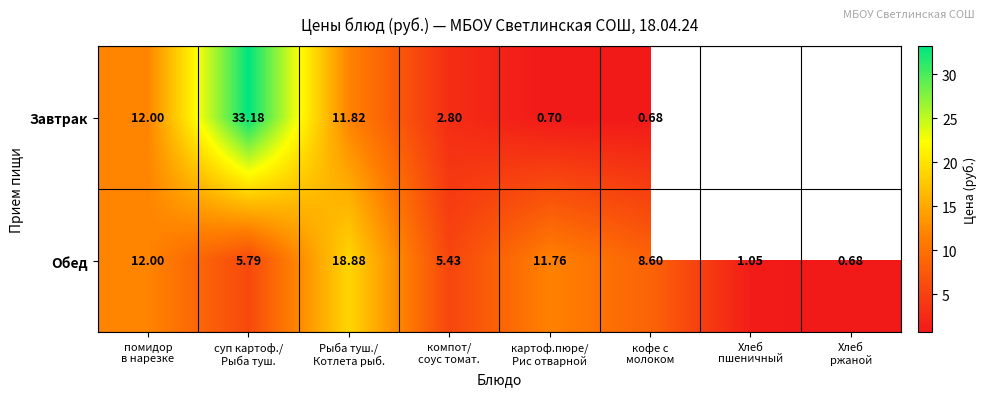

Which category has the lowest value across all series?

кофе с
молоком